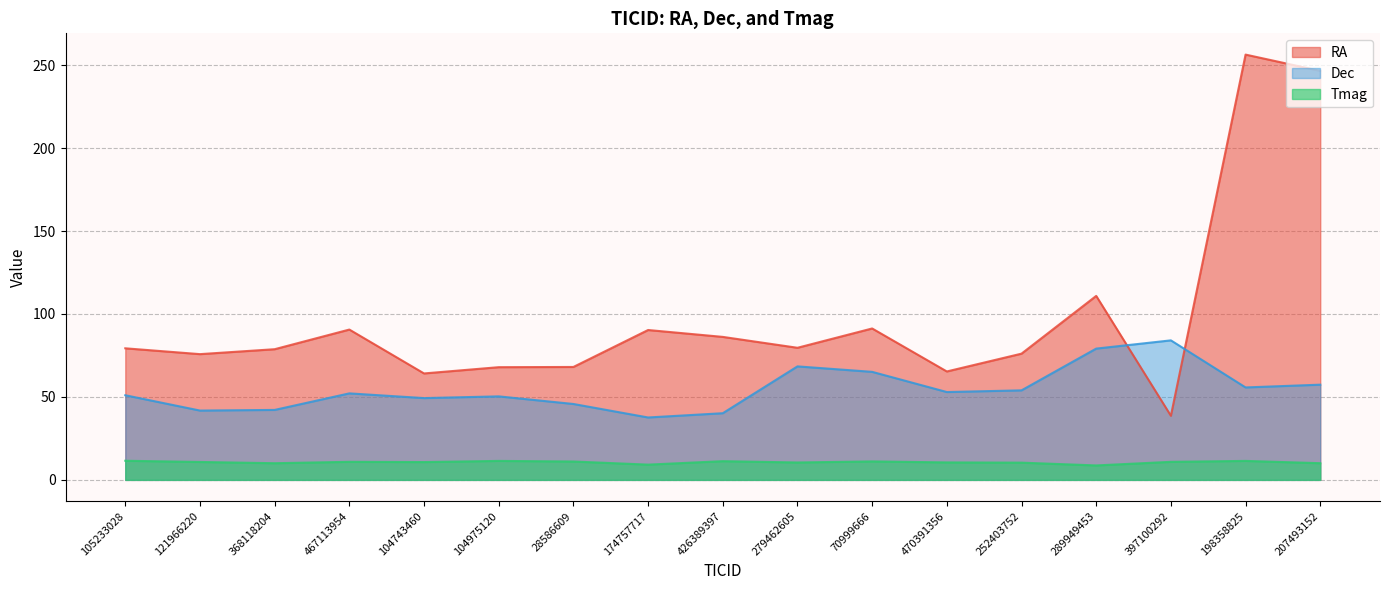

Reading left to right, transcribe all the data shown in this chart.

RA: 105233028=79.3	121966220=75.8	368118204=78.8	467113954=90.6	104743460=64.2	104975120=67.9	28586609=68.1	174757717=90.3	426389397=86.2	279462605=79.6	70999666=91.3	470391356=65.4	252403752=76.1	289949453=110.9	397100292=38.6	198358825=256.4	207493152=246.5
Dec: 105233028=51.0	121966220=41.8	368118204=42.2	467113954=52.1	104743460=49.3	104975120=50.3	28586609=45.8	174757717=37.6	426389397=40.2	279462605=68.4	70999666=65.1	470391356=53.0	252403752=54.0	289949453=79.1	397100292=84.1	198358825=55.7	207493152=57.4
Tmag: 105233028=11.5	121966220=10.8	368118204=10.1	467113954=10.9	104743460=10.7	104975120=11.4	28586609=11.1	174757717=9.2	426389397=11.3	279462605=10.5	70999666=11.1	470391356=10.5	252403752=10.4	289949453=8.7	397100292=10.9	198358825=11.4	207493152=10.1